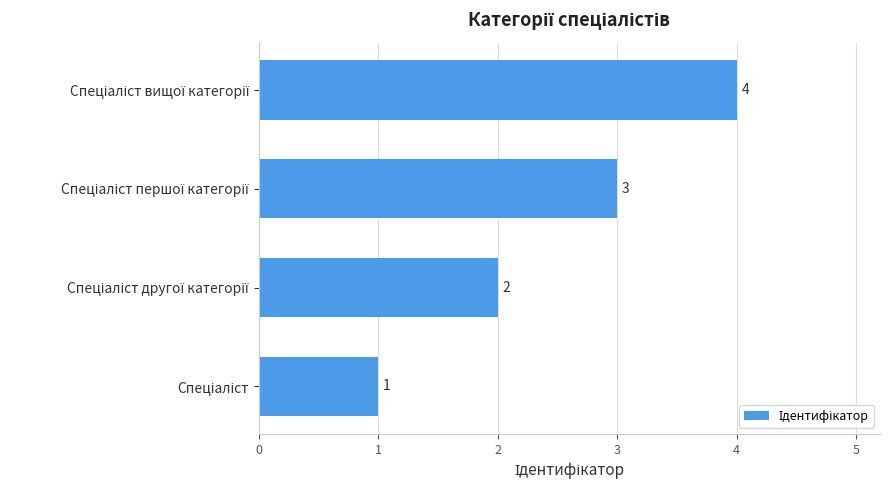

What is the maximum value shown in the chart?

4